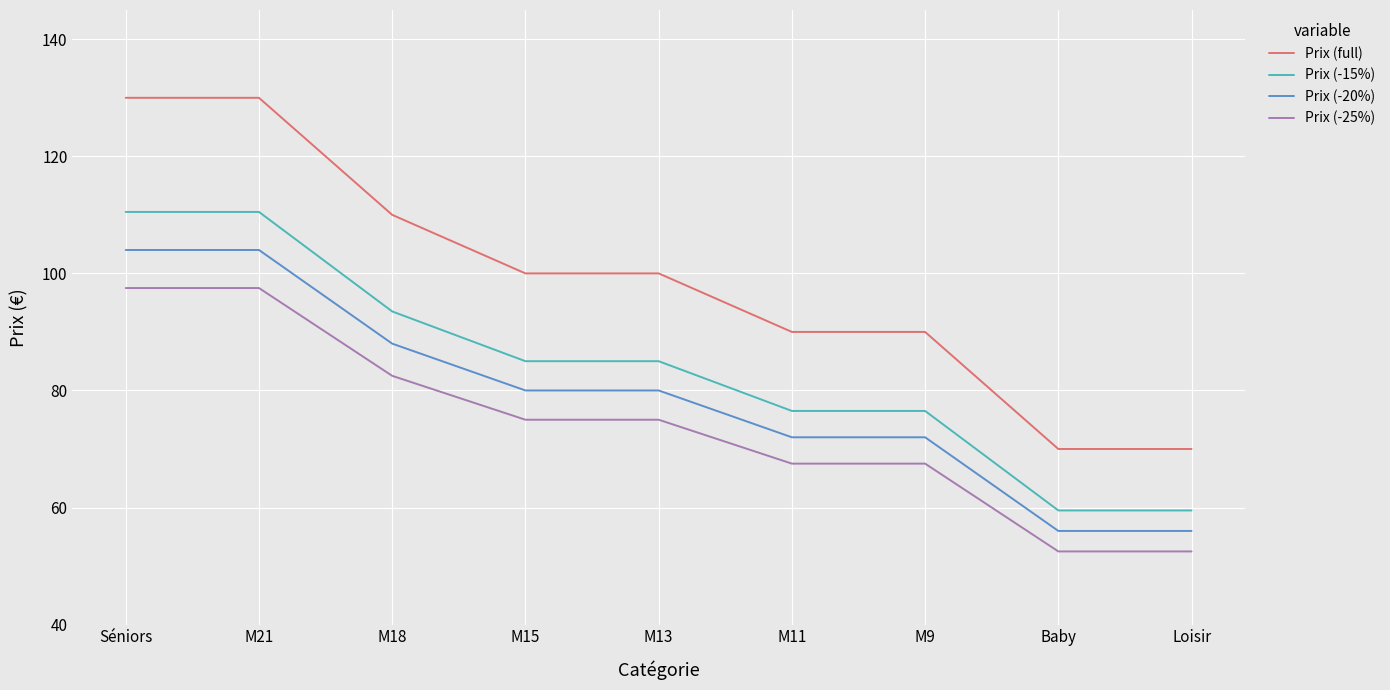

What are all the series names shown in the legend?

Prix (full), Prix (-15%), Prix (-20%), Prix (-25%)